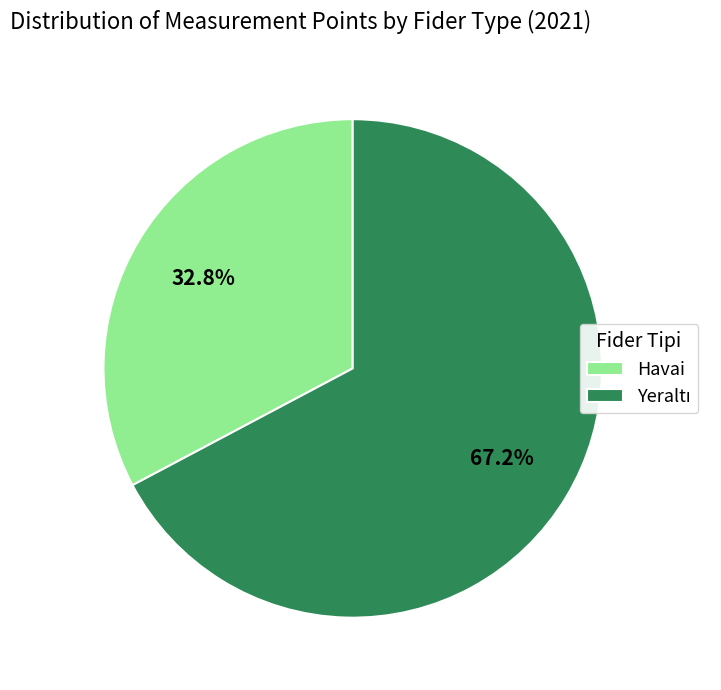

To the nearest percent, what is the average slice percentage?

50%